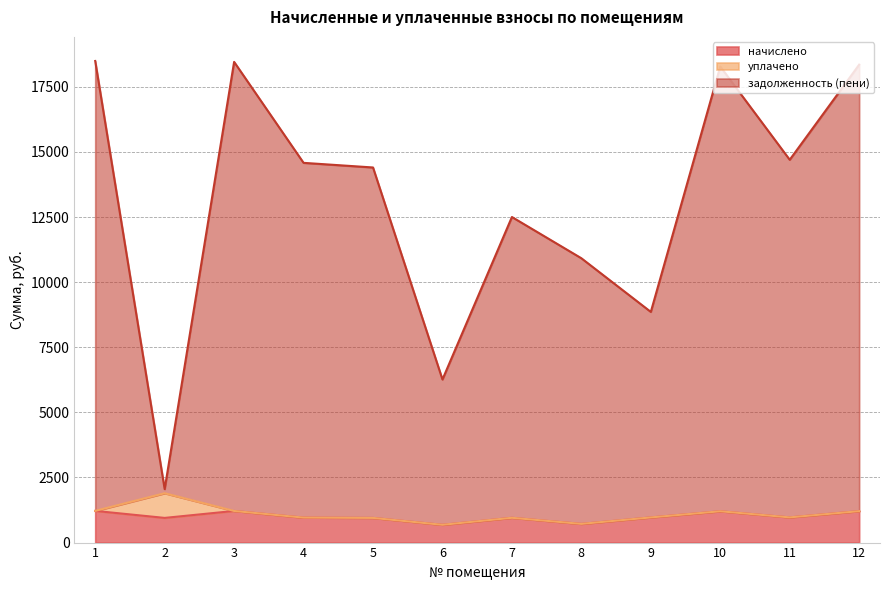

At how many categories does at least one series exceed 13608?

7